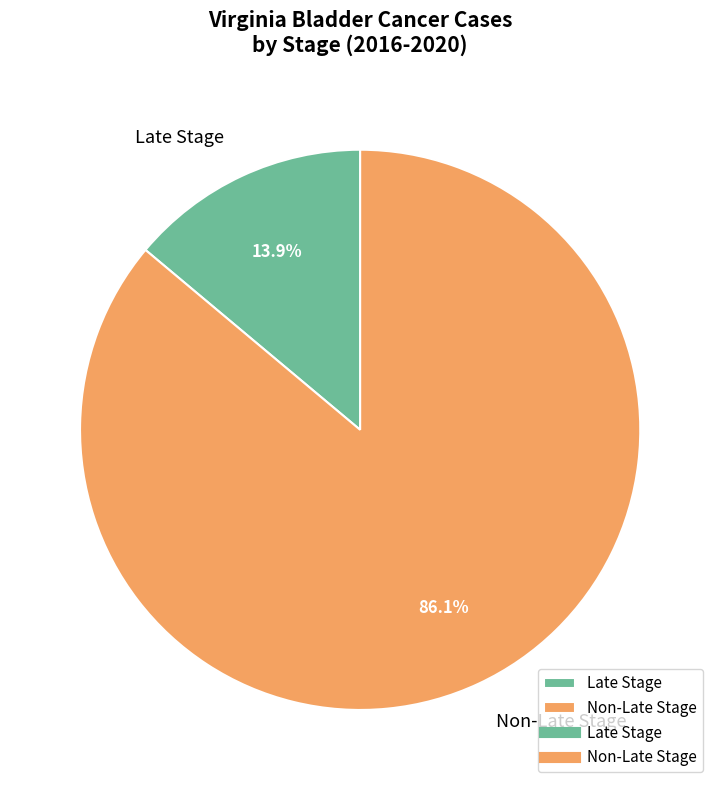

Which slice is the smallest?

Late Stage